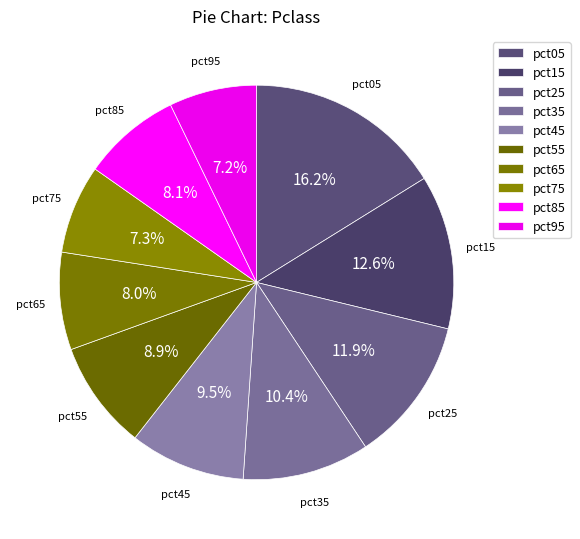

To the nearest percent, what is the difference between the largest and smallest slice percentages?

9%